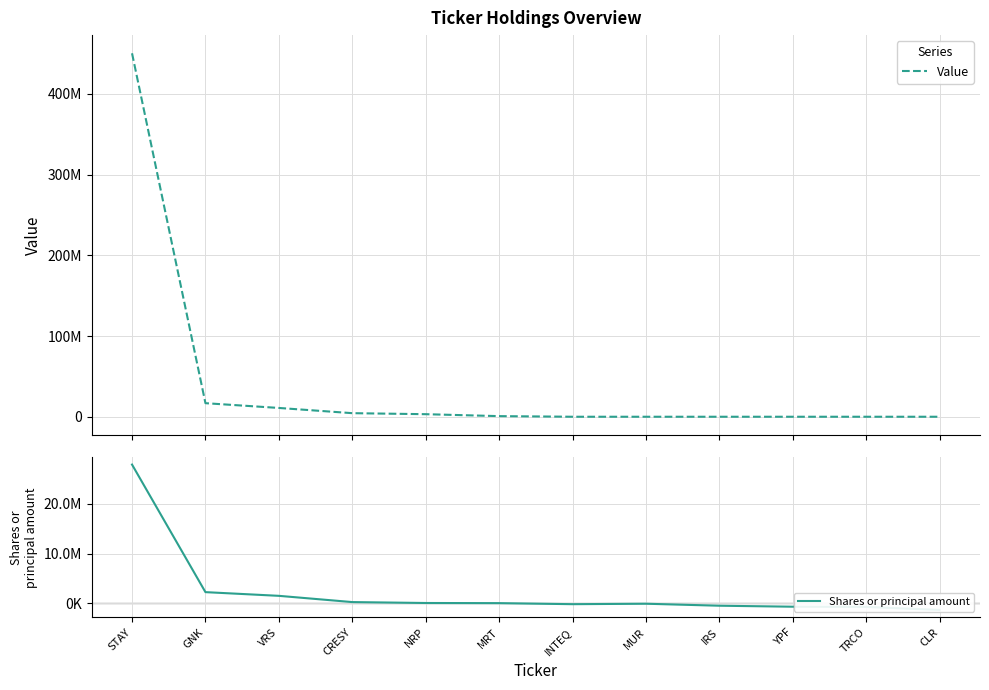

Reading left to right, extract all data points from this chart.

Value: STAY=450234000	GNK=16798000	VRS=10895000	CRESY=4429000	NRP=3158000	MRT=757000	INTEQ=0	MUR=0	IRS=0	YPF=0	TRCO=0	CLR=0
Shares or principal amount: STAY=27878258	GNK=2276156	VRS=1534440	CRESY=280788	NRP=97745	MRT=68200	INTEQ=-140729	MUR=-50000	IRS=-448953	YPF=-646835	TRCO=-688024	CLR=-1300000